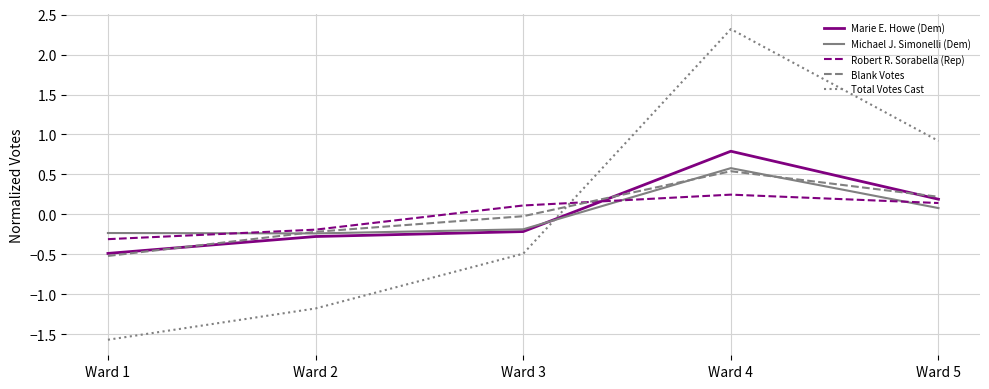

Does the chart have visible grid lines?

Yes